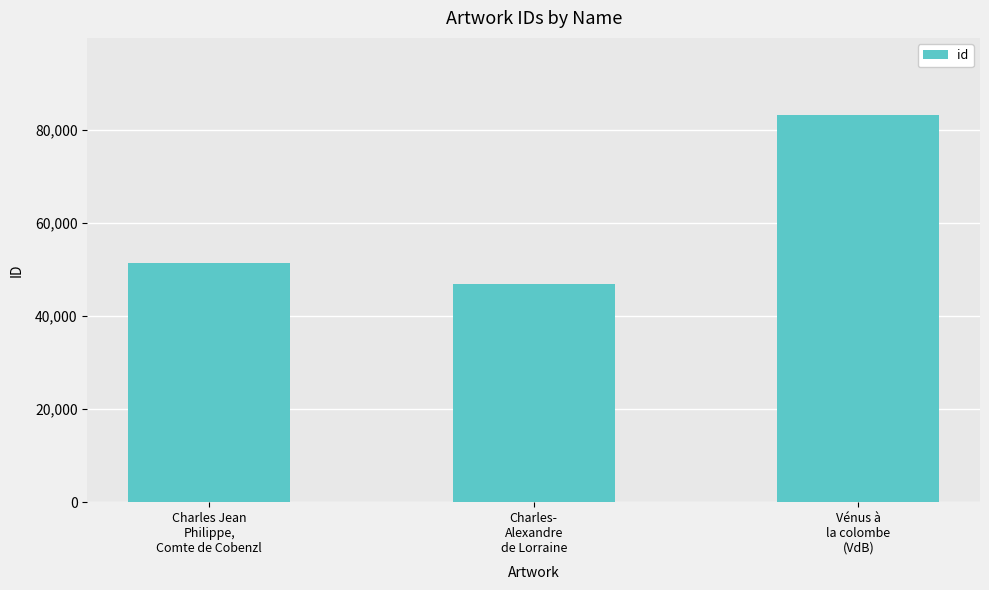

What is the value of the 3rd bar from the left?

83187